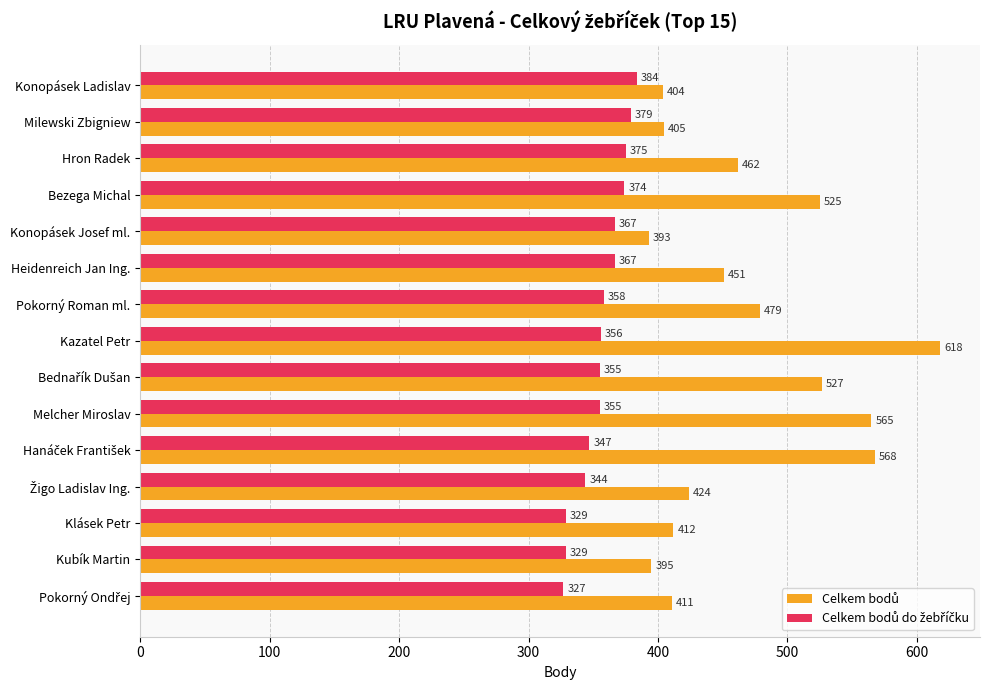

What is the difference between the highest and lowest values at Melcher Miroslav?

210